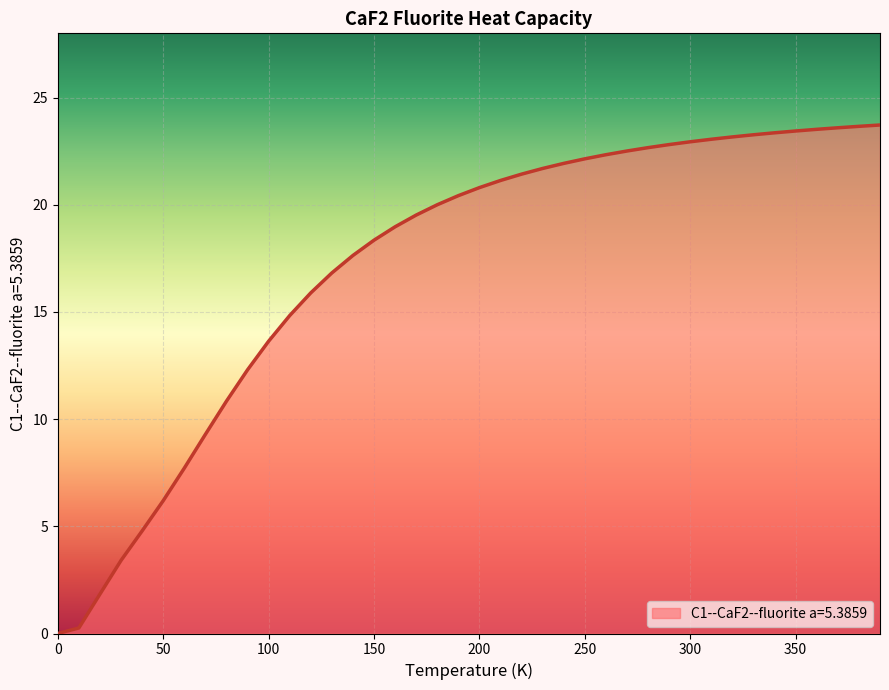

What is the greatest value displayed?

23.7